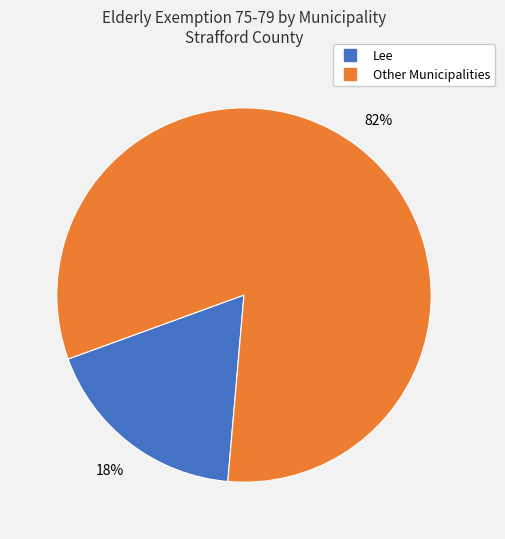

How many slices are in this pie chart?

2